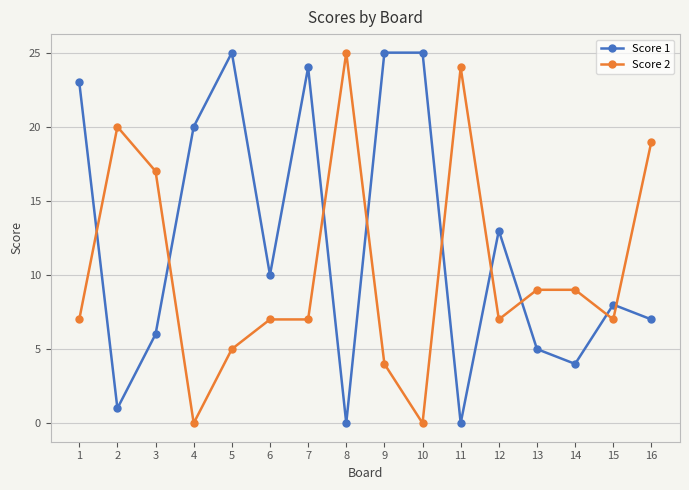

Where do Score 2 and Score 1 first cross each other?

1 and 2